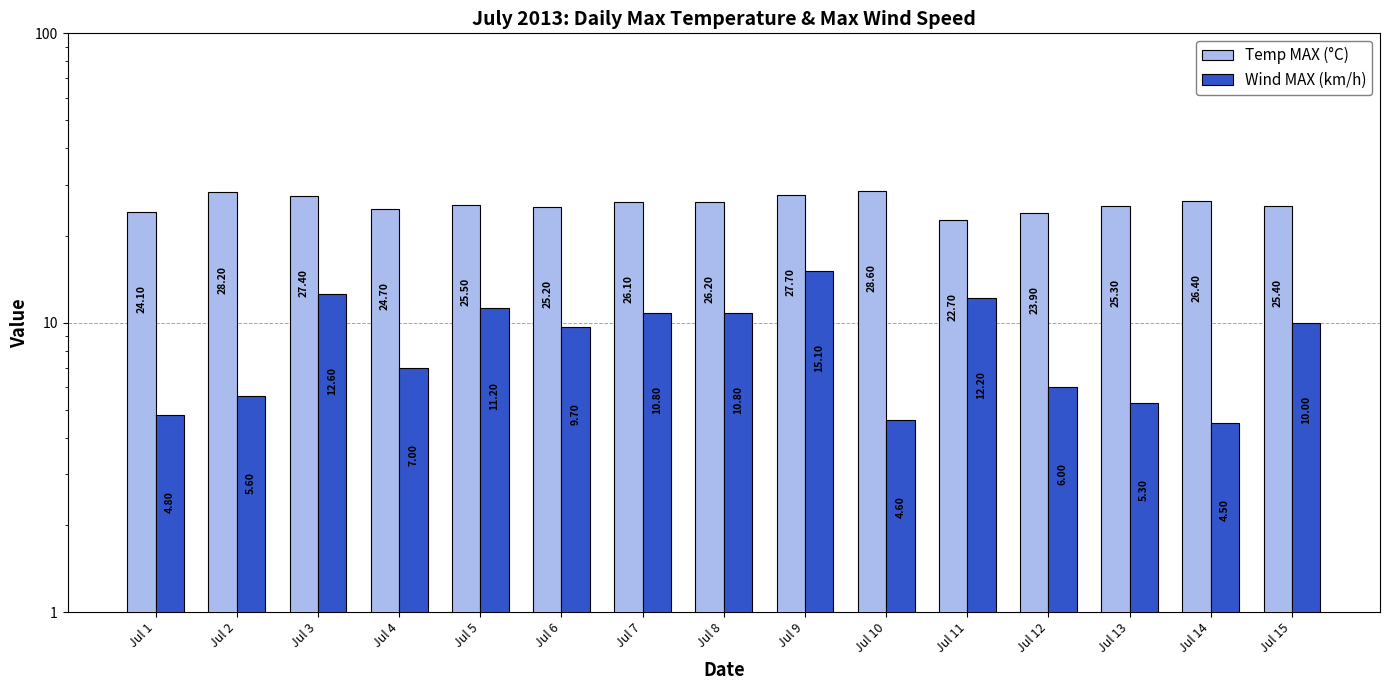

What is the minimum value for Wind MAX (km/h)?

4.5